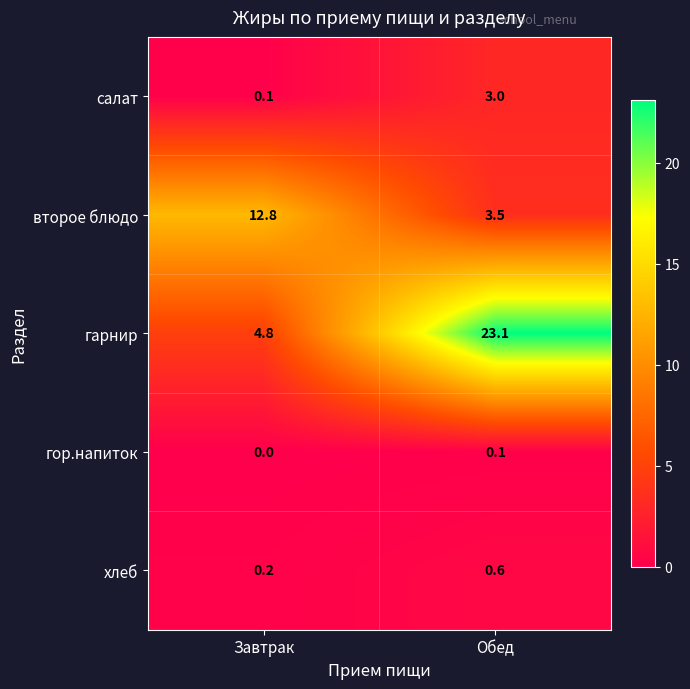

At which category is the sum across all series the highest?

Обед